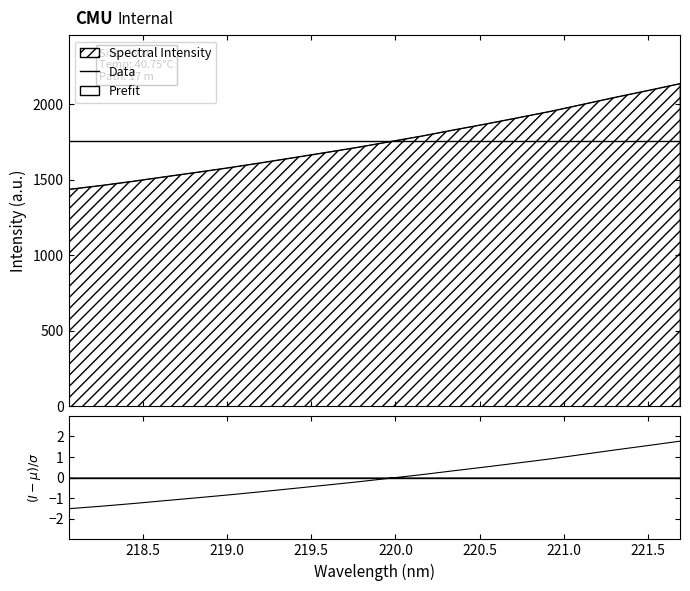

What is the difference between the values at 220.9264 and 219.7801?

238.3